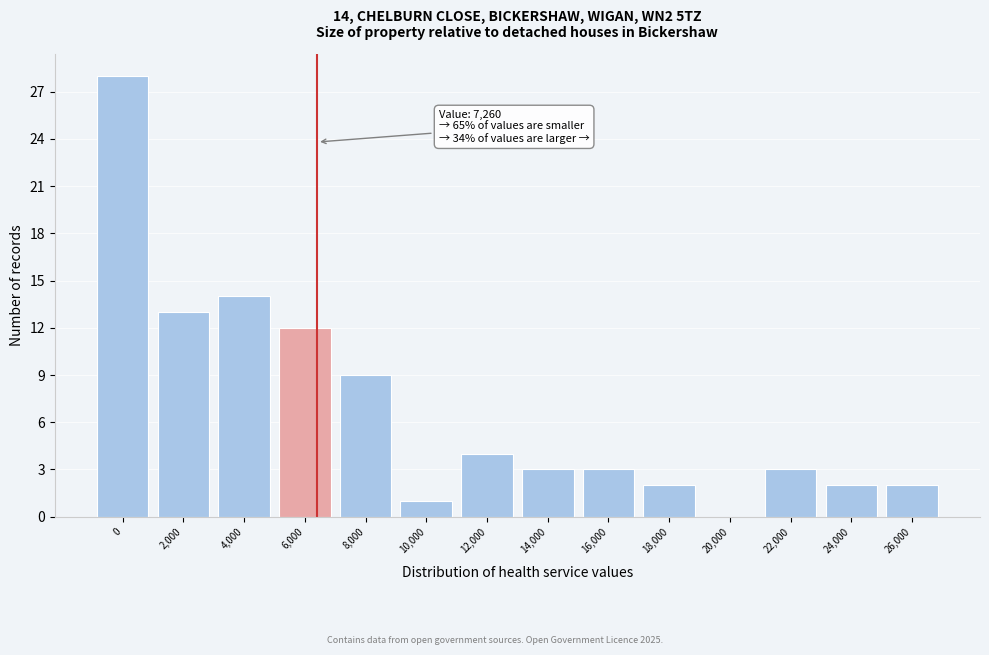

Reading left to right, list all the values displayed in this chart.

0=28	2,000=13	4,000=14	6,000=12	8,000=9	10,000=1	12,000=4	14,000=3	16,000=3	18,000=2	20,000=0	22,000=3	24,000=2	26,000=2